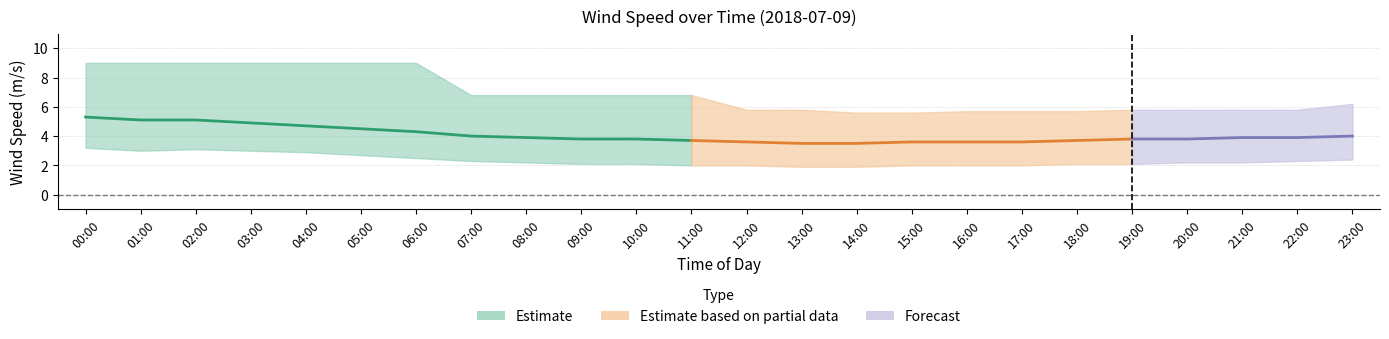

Reading left to right, list all the values displayed in this chart.

wind_spd_avg: 5.3	5.1	5.1	4.9	4.7	4.5	4.3	4.0	3.9	3.8	3.8	3.7	3.6	3.5	3.5	3.6	3.6	3.6	3.7	3.8	3.8	3.9	3.9	4.0
wind_spd_max: 9.0	9.0	9.0	9.0	9.0	9.0	9.0	6.8	6.8	6.8	6.8	6.8	5.8	5.8	5.6	5.6	5.7	5.7	5.7	5.8	5.8	5.8	5.8	6.2
wind_spd_min: 3.2	3.0	3.1	3.0	2.9	2.7	2.5	2.3	2.2	2.1	2.1	2.0	2.0	1.9	1.9	2.0	2.0	2.0	2.1	2.1	2.2	2.2	2.3	2.4